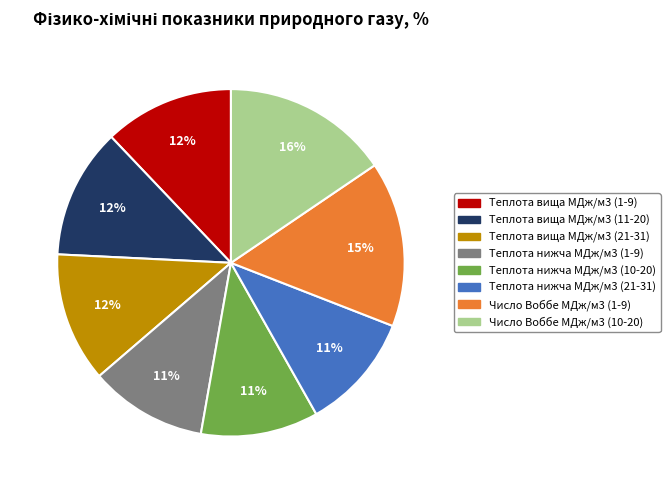

Count the number of slices in the pie.

8